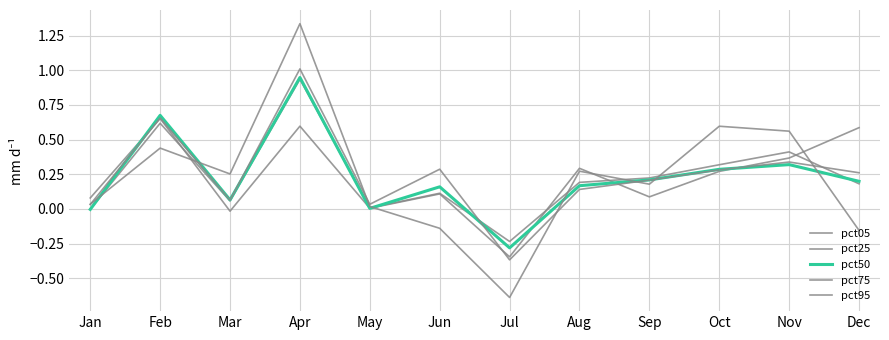

Is this an area chart (filled region under the line)?

No